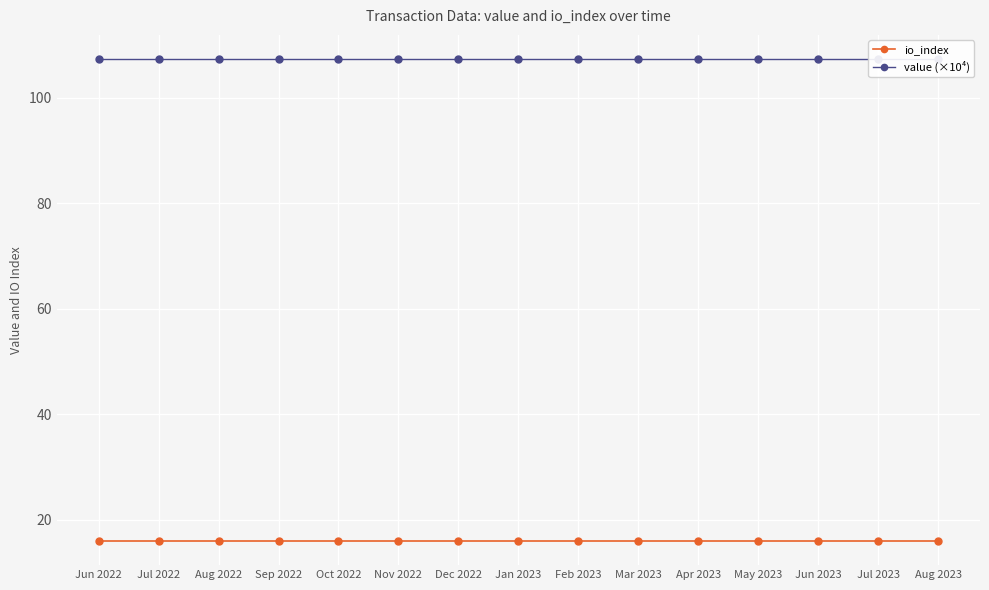

What is the greatest value displayed?

107.4